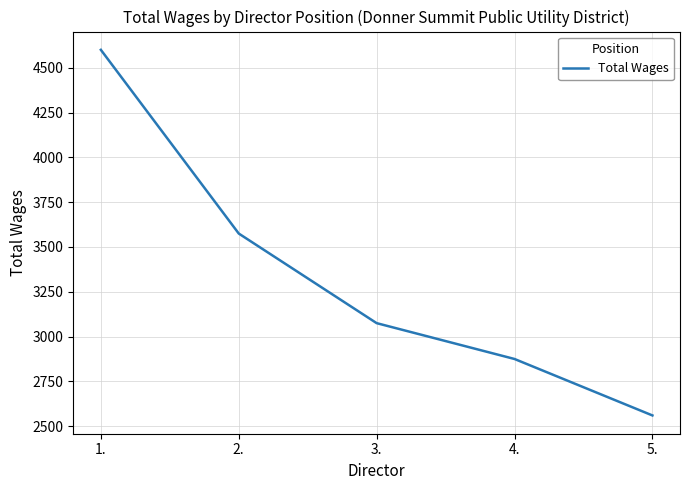

Rank the categories by value from lowest to highest.

5., 4., 3., 2., 1.